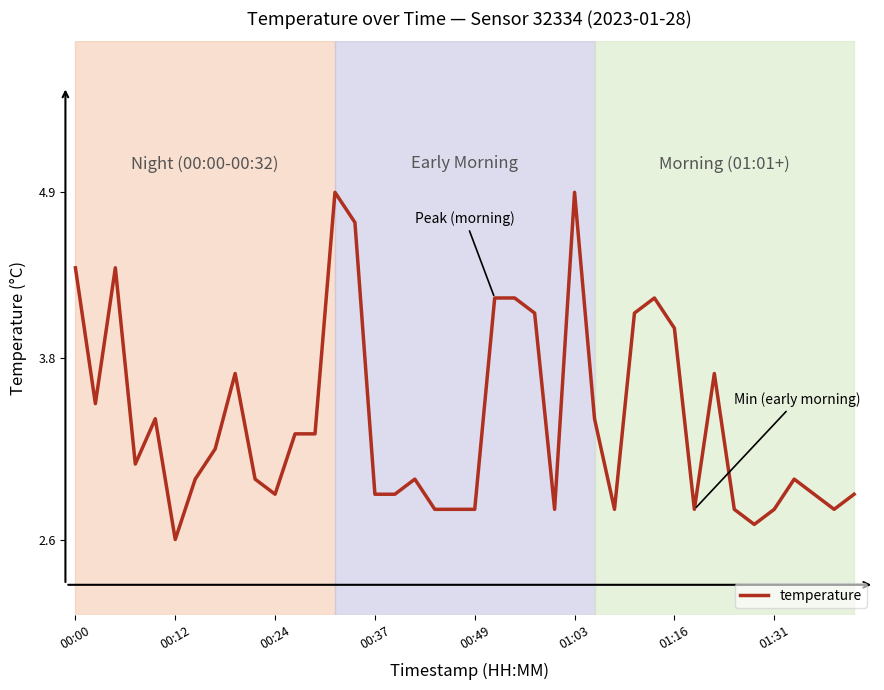

What is the maximum value shown in the chart?

4.9